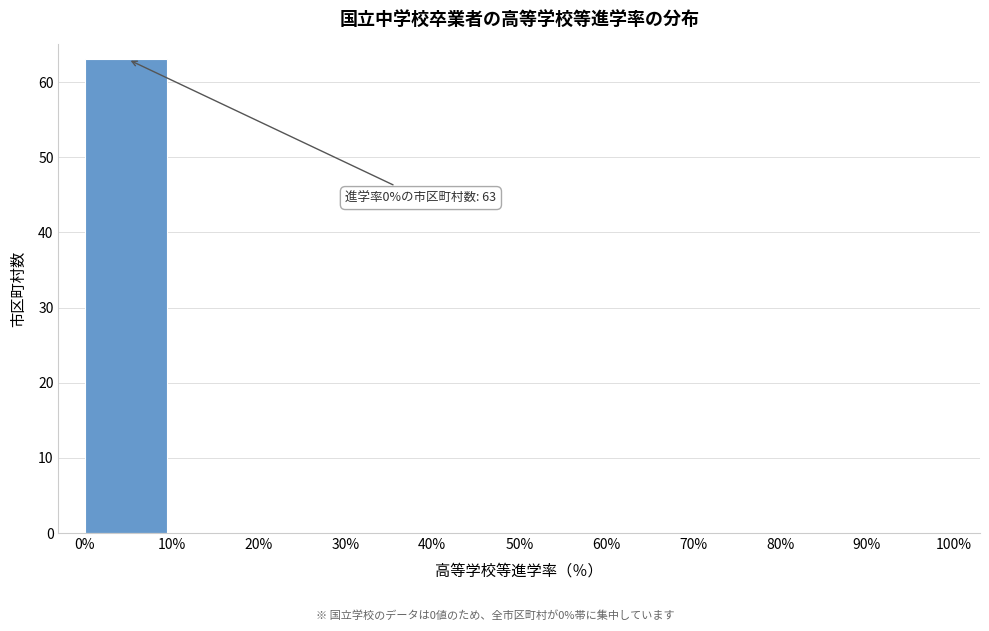

Over which range of the x-axis is the bar tallest?

0% to 10%